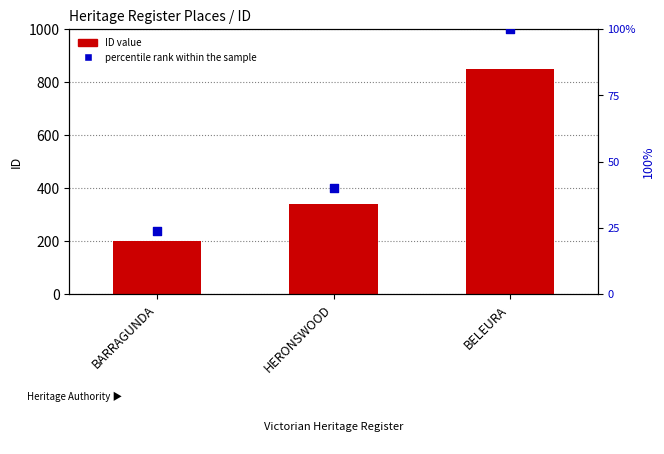

Which series has the largest total across all categories?

ID